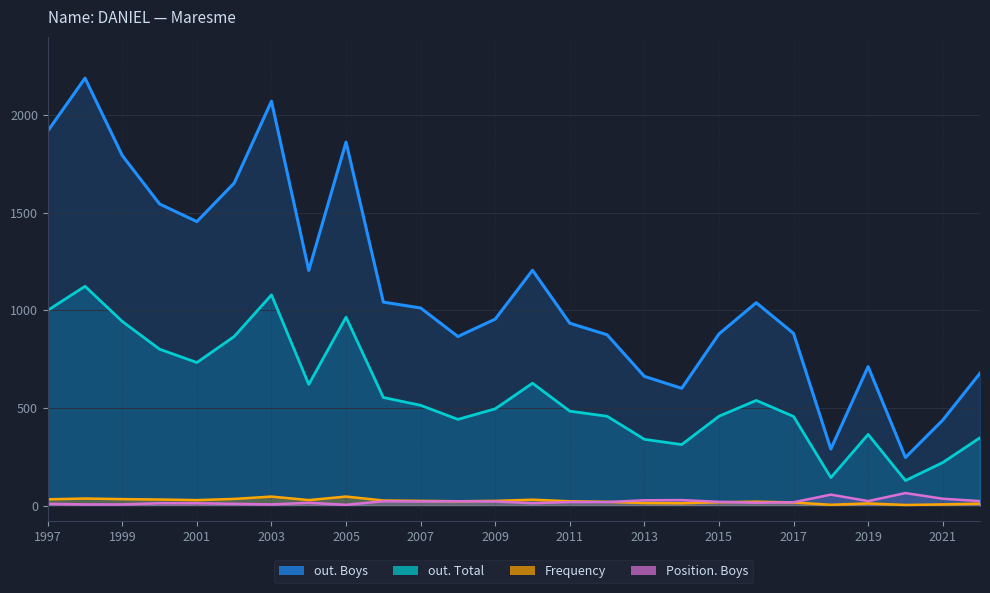

How many interior local valleys does the out. Total series have?

6